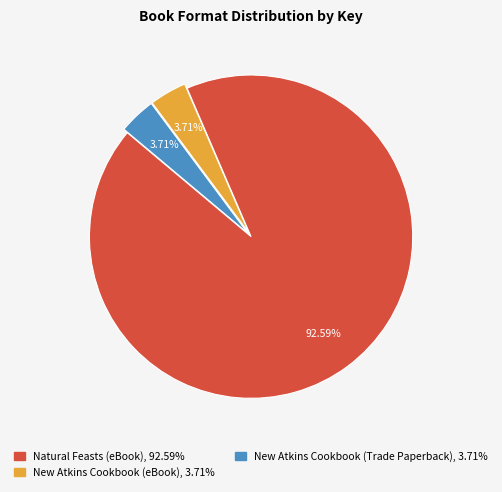

What percentage do New Atkins Cookbook (Trade Paperback) and Natural Feasts (eBook) together represent?

96.3%